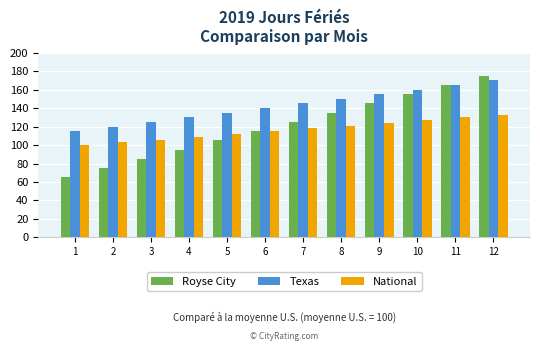

Which label corresponds to the smallest value in the chart?

1